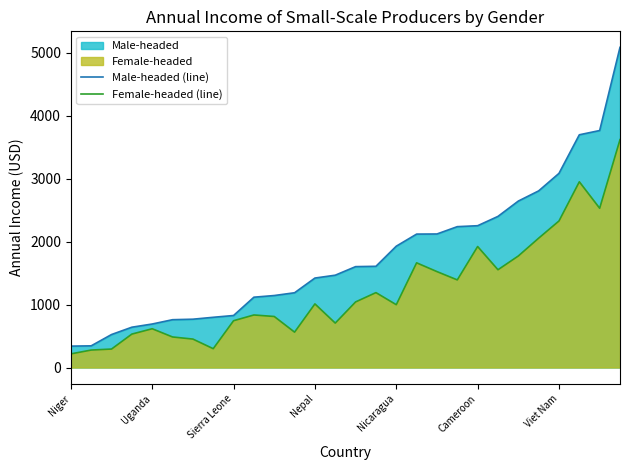

How many values in the Female-headed (line) series are below 1010?

14